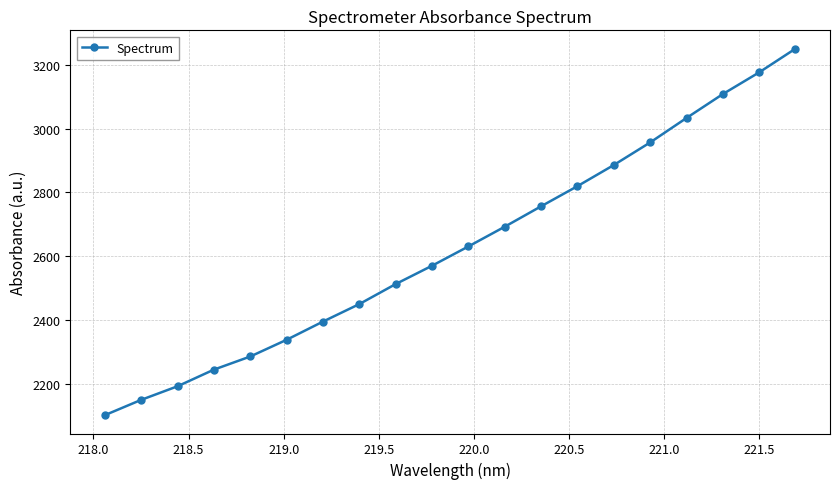

True or false: the data has more than 0 interior local peaks.

False